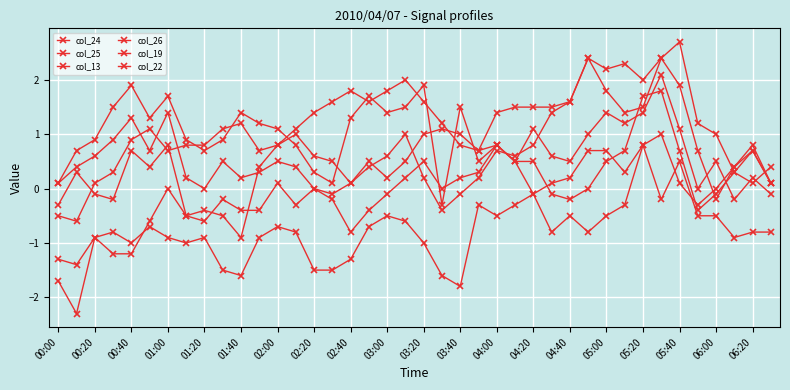

What is the average value of the col_13 series?

-0.7